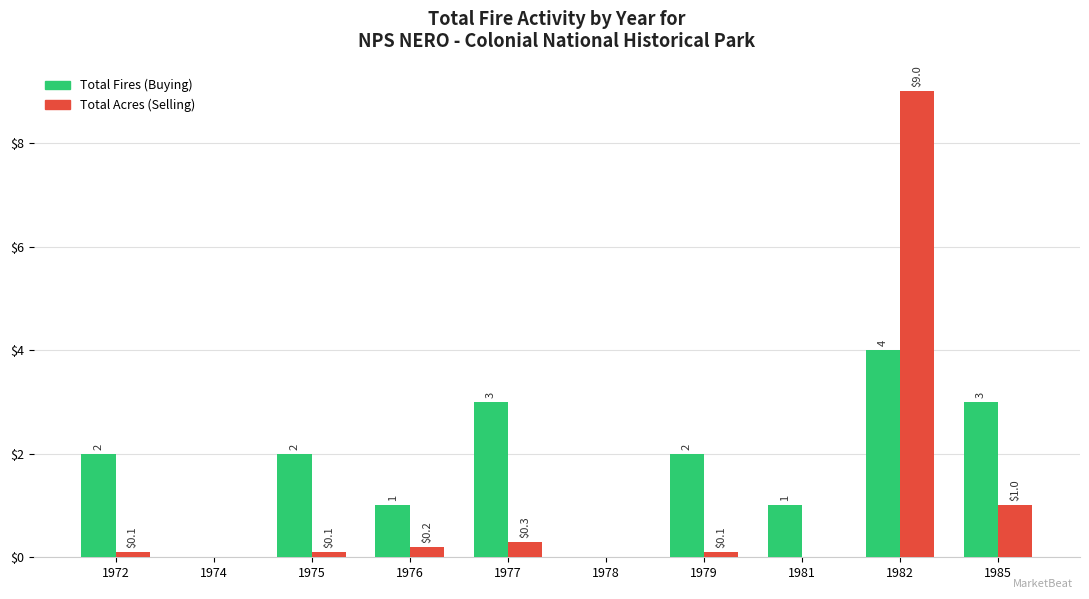

Between 1981 and 1982, which series saw the biggest shift?

Total Acres (Selling)